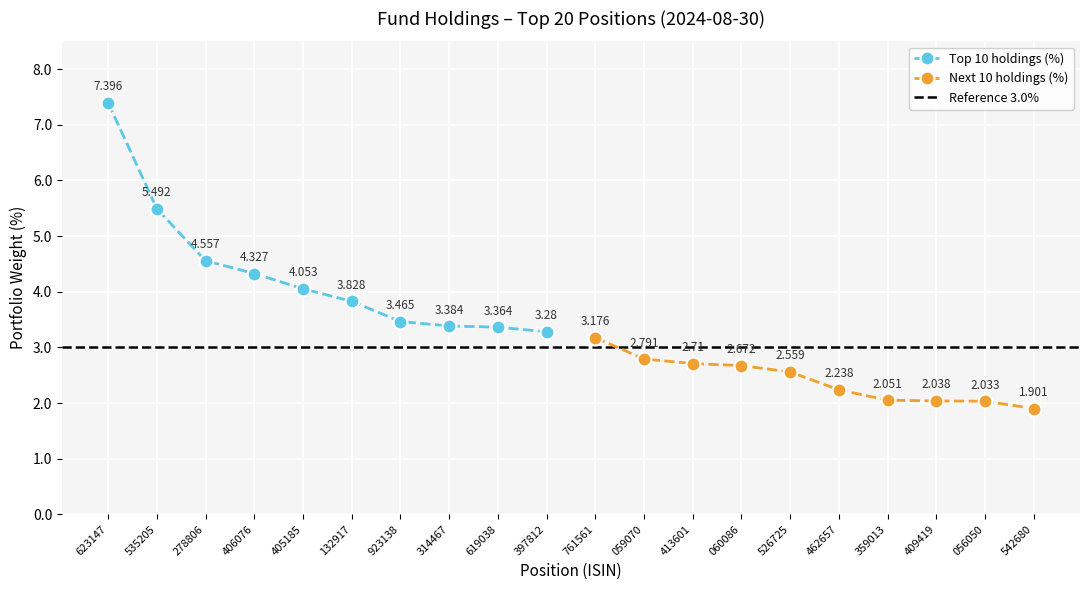

What is the minimum value shown in the chart?

1.9